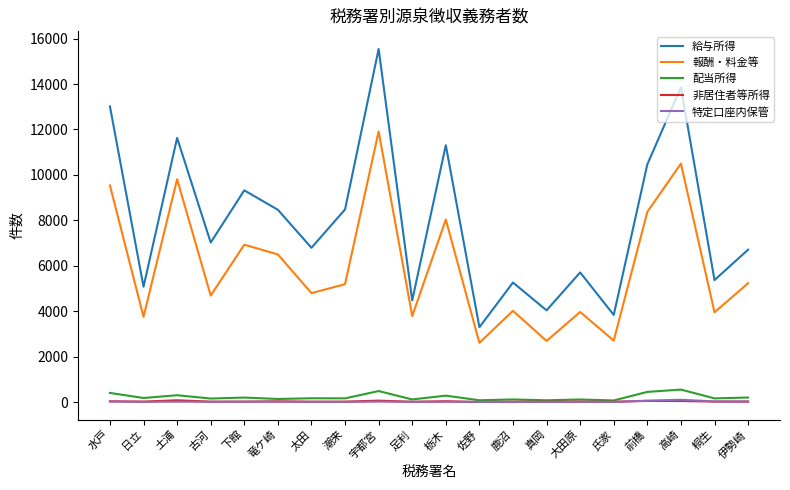

What is the sum of all 報酬・料金等 values?

118954